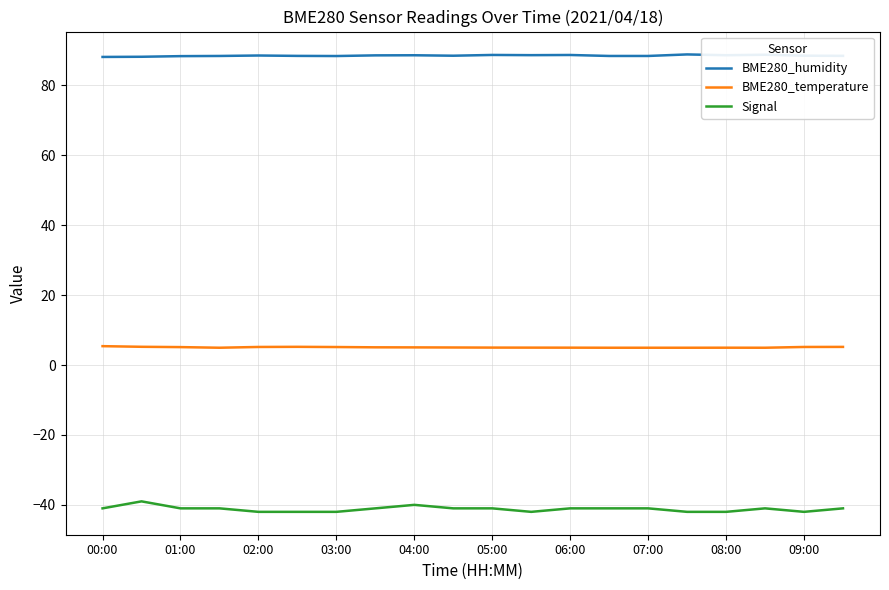

Which series has the widest spread of values?

Signal